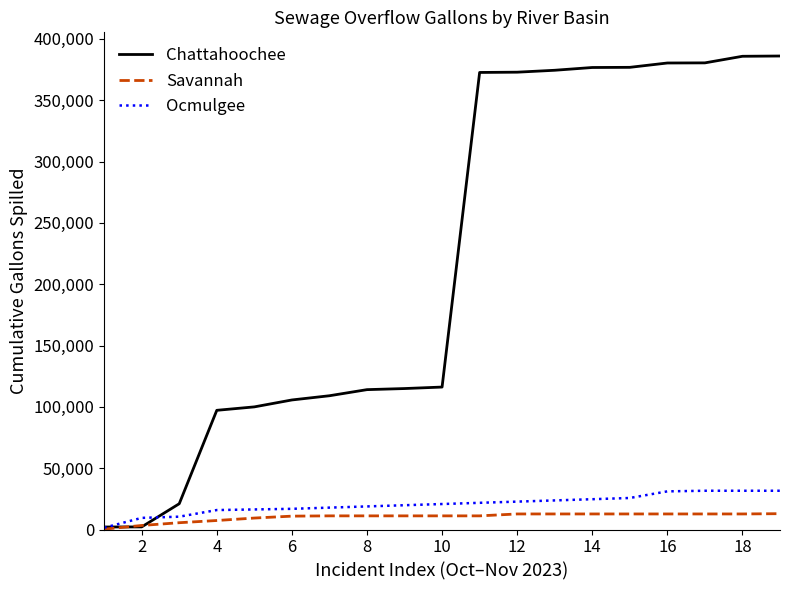

Which series has the widest spread of values?

Chattahoochee